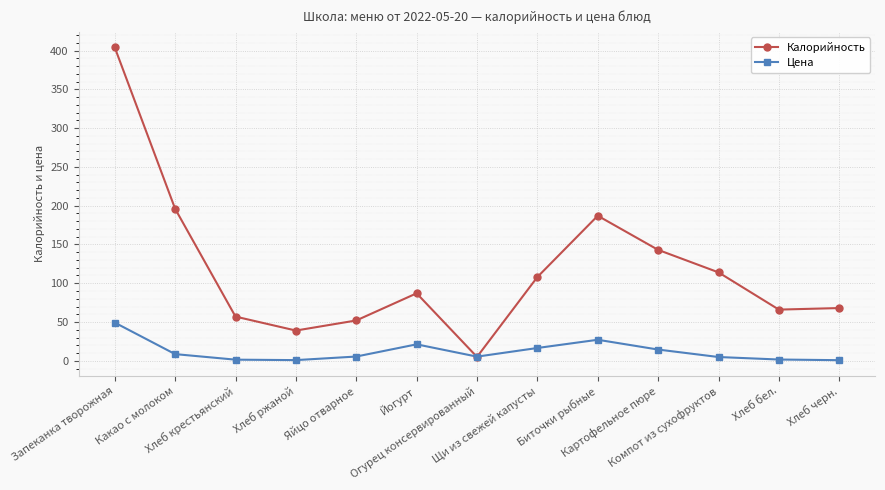

At Йогурт, list the series in order from smallest to largest.

Цена, Калорийность